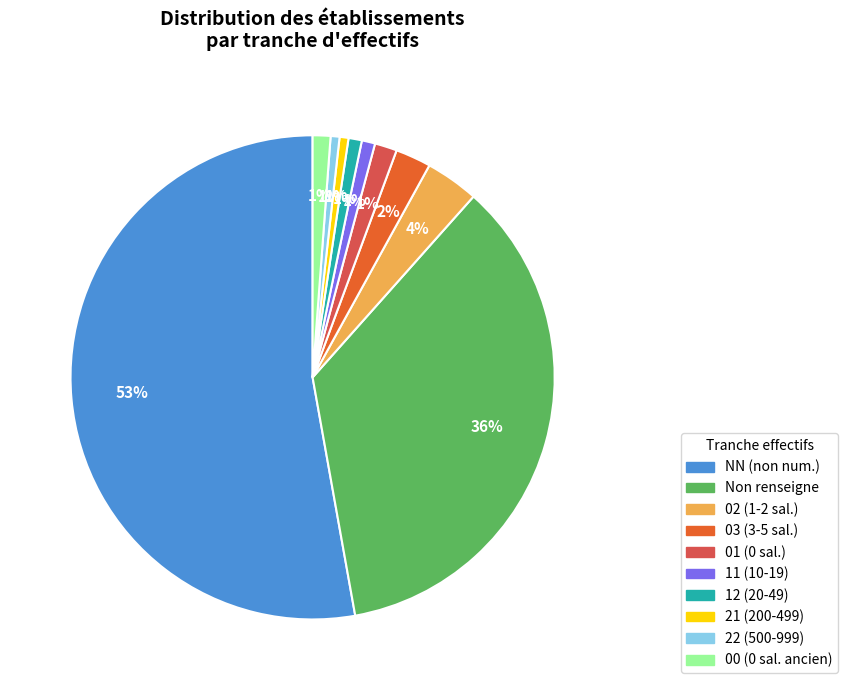

To the nearest percent, what portion does 01 (0 sal.) represent?

1%